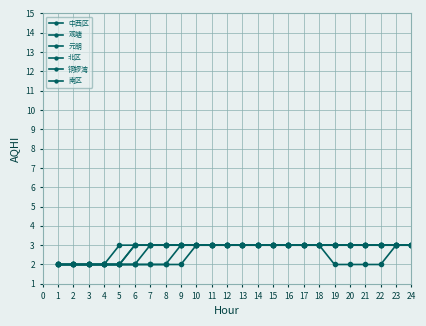

Is this an area chart (filled region under the line)?

No